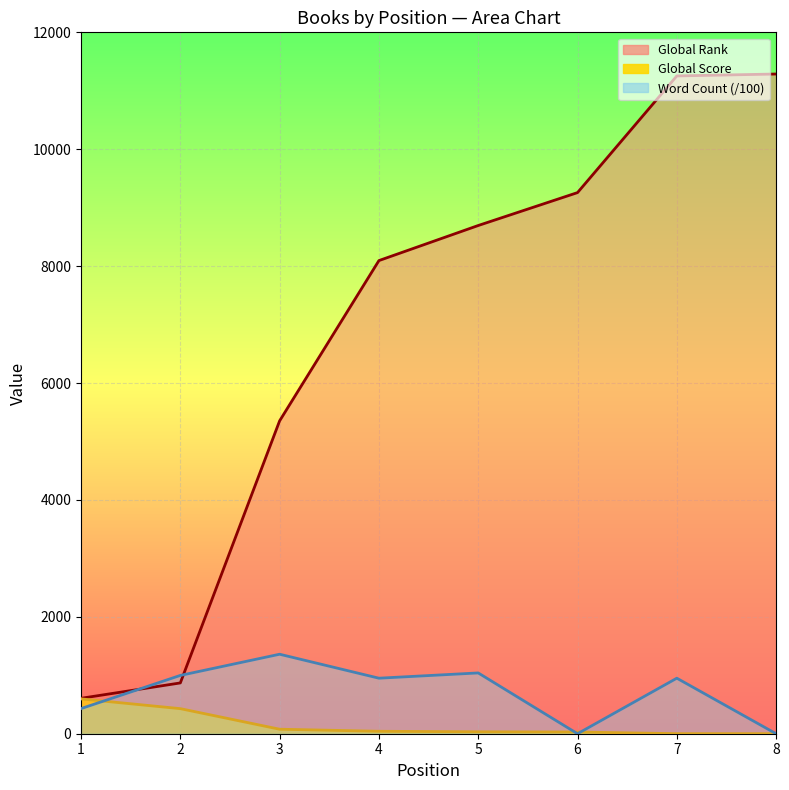

What is the total value across all series at 6?

9287.0